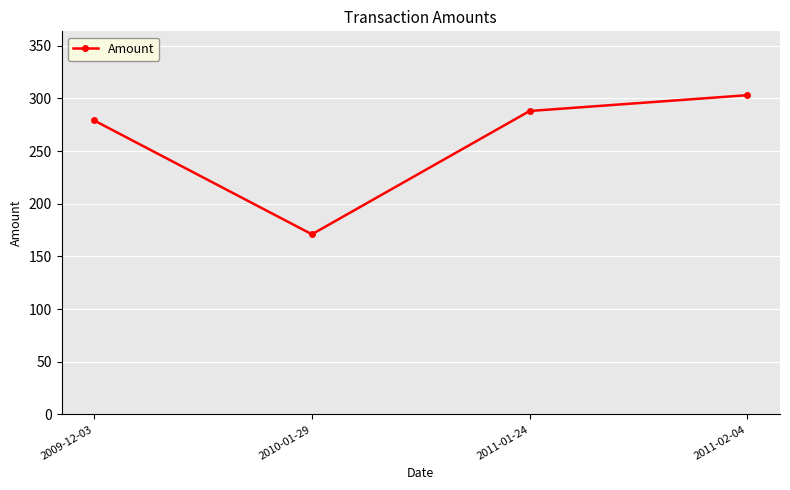

Reading right to left, list all the values displayed in this chart.

303	288	171	279